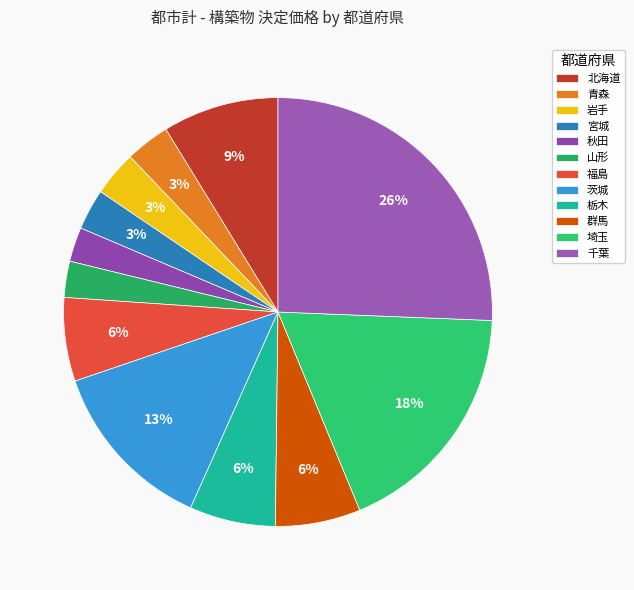

Count the number of slices in the pie.

12